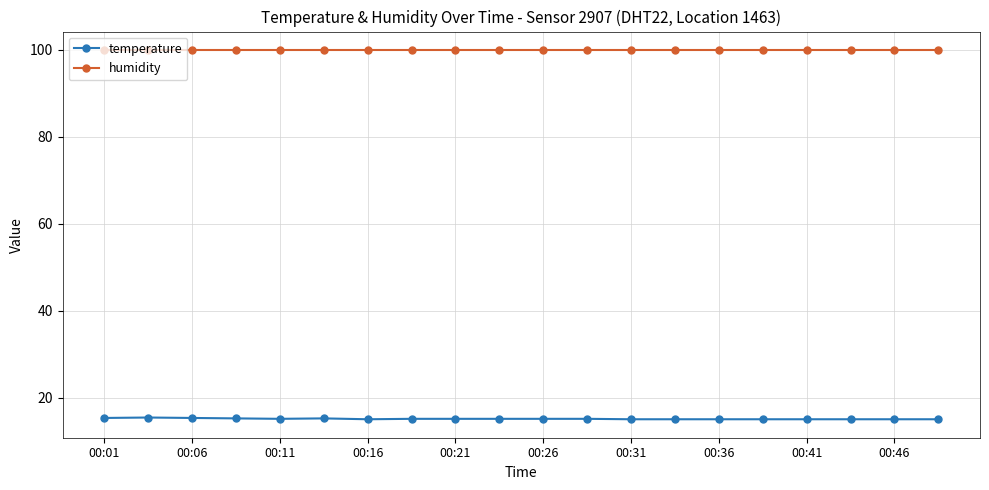

What is the sum of all humidity values?

1998.0